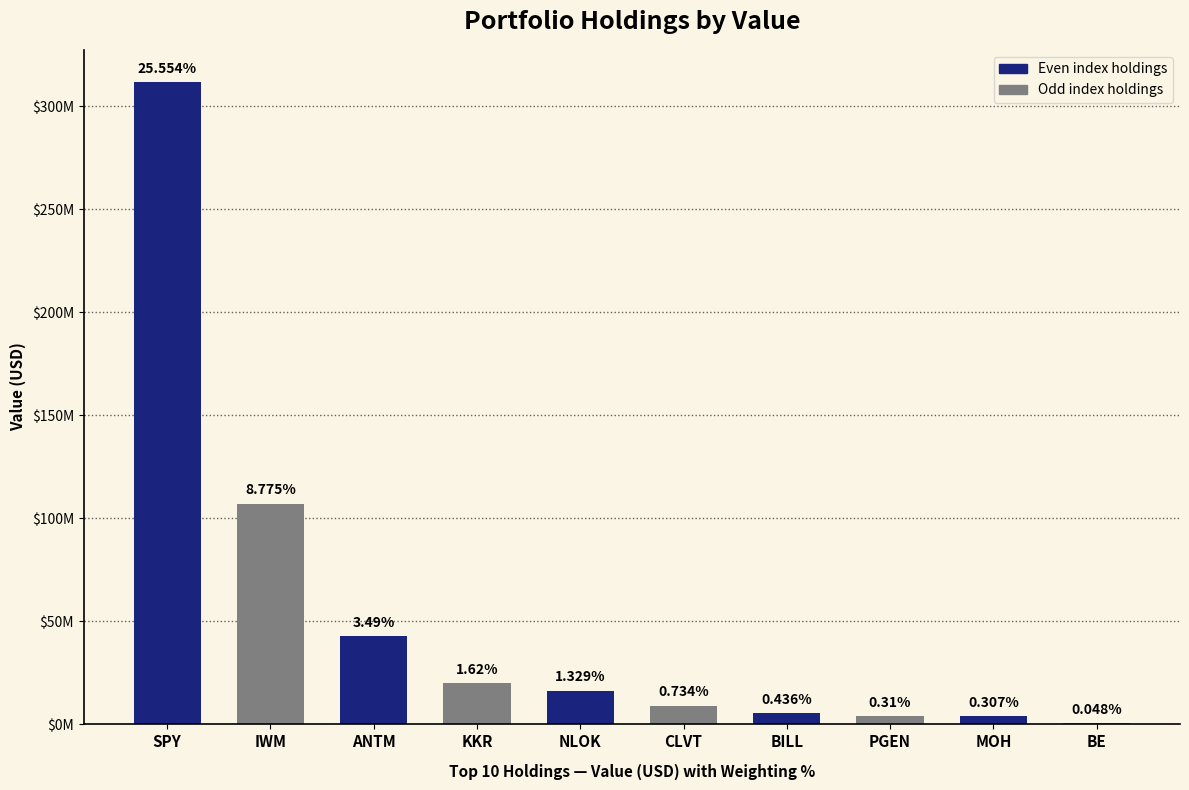

At which category does the chart reach its minimum across all series?

BE